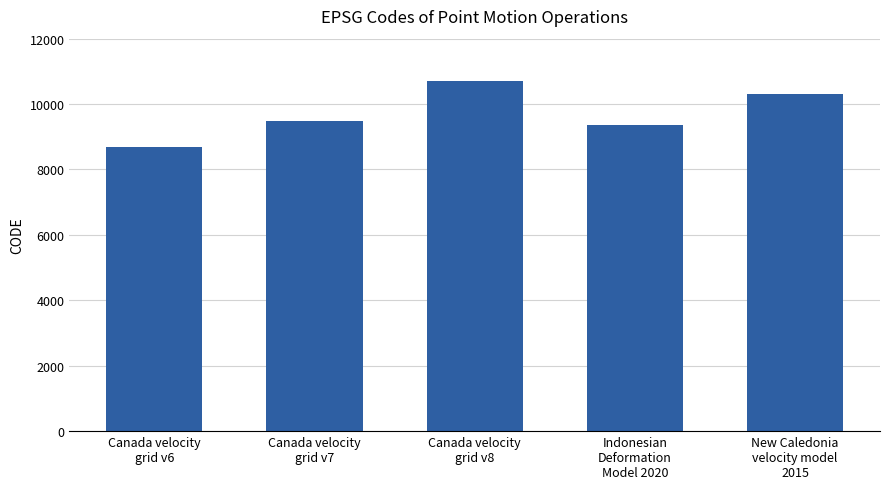

What is the difference between the second highest and minimum values?

1647